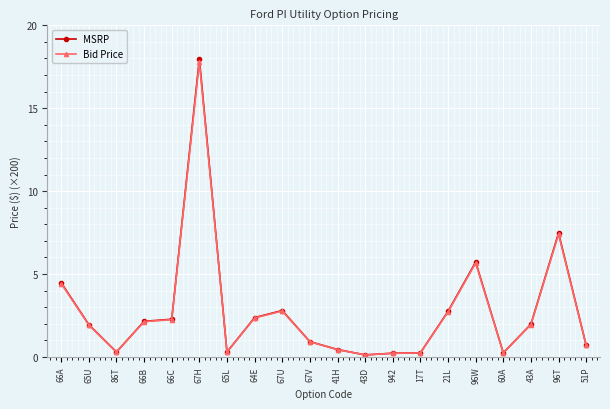

Which series changed the most between 17T and 96W?

MSRP